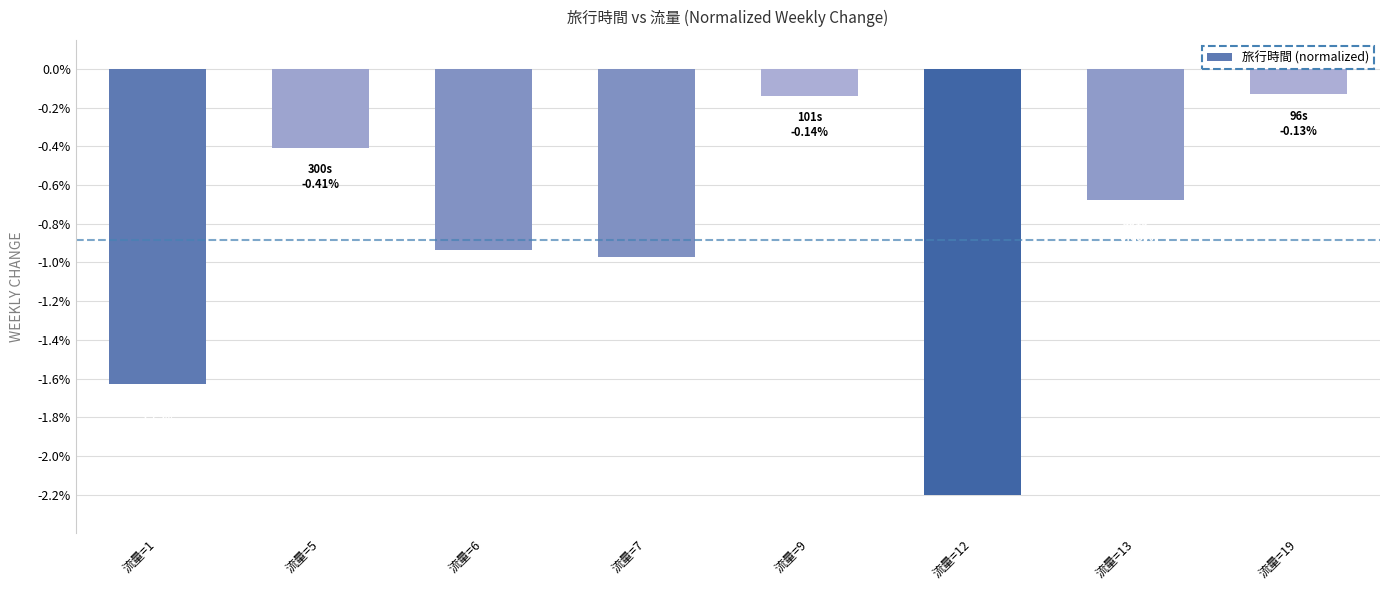

What is the value of the 2nd bar from the left?

-0.4